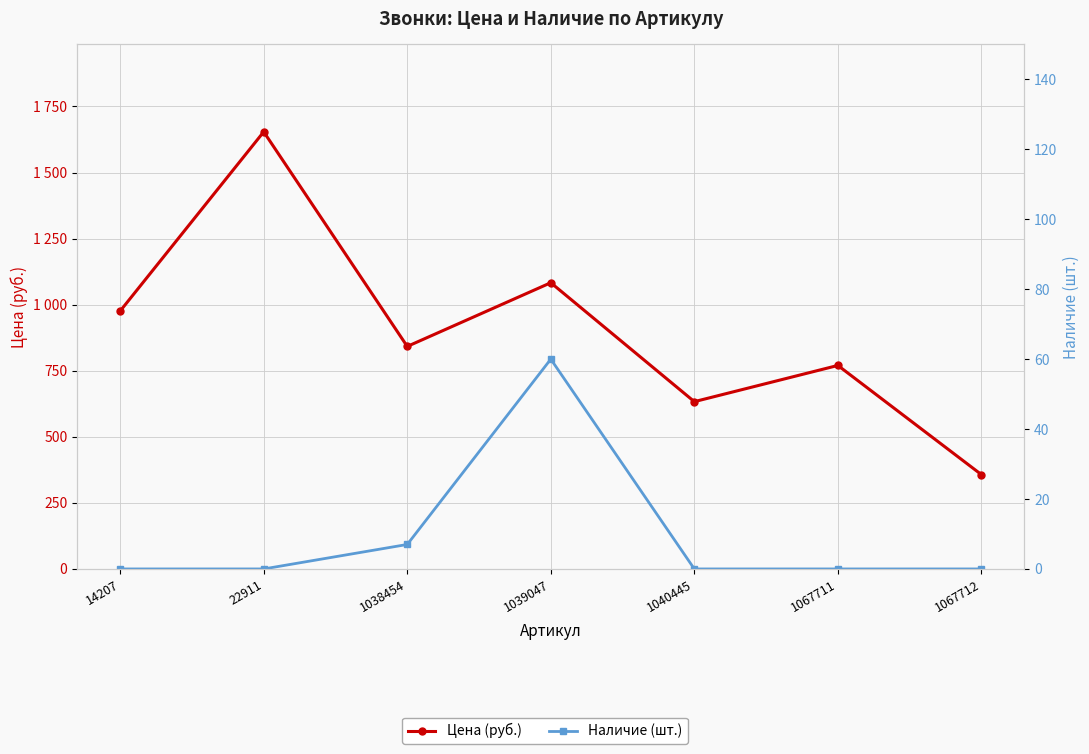

True or false: Наличие (шт.) has more than 2 points higher than both neighbors.

False